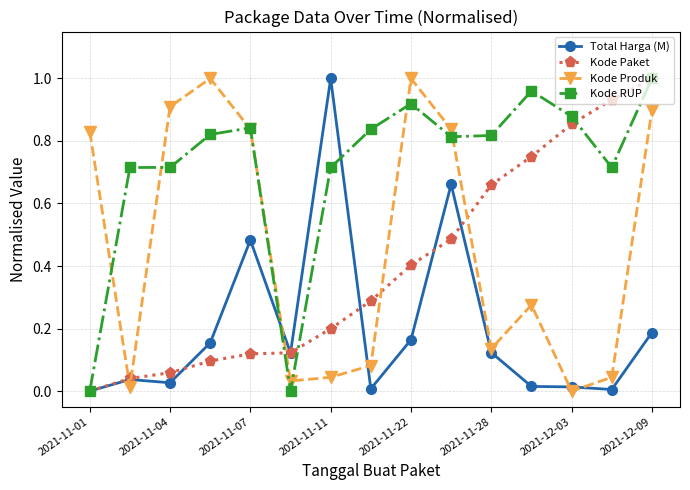

True or false: Total Harga (M) has more than 2 points higher than both neighbors.

True